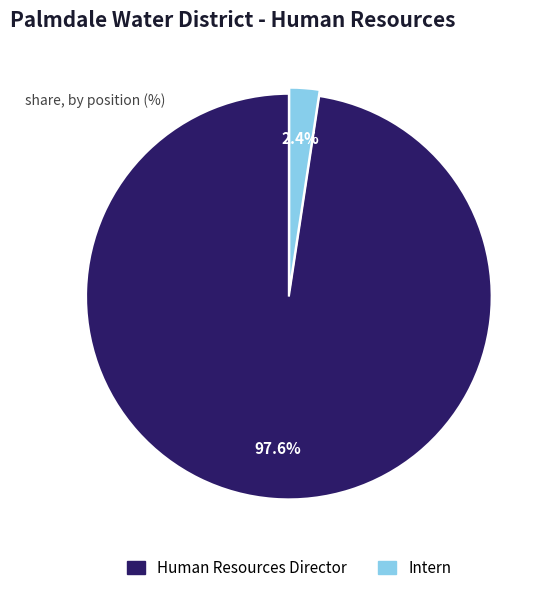

How many slices are in this pie chart?

2